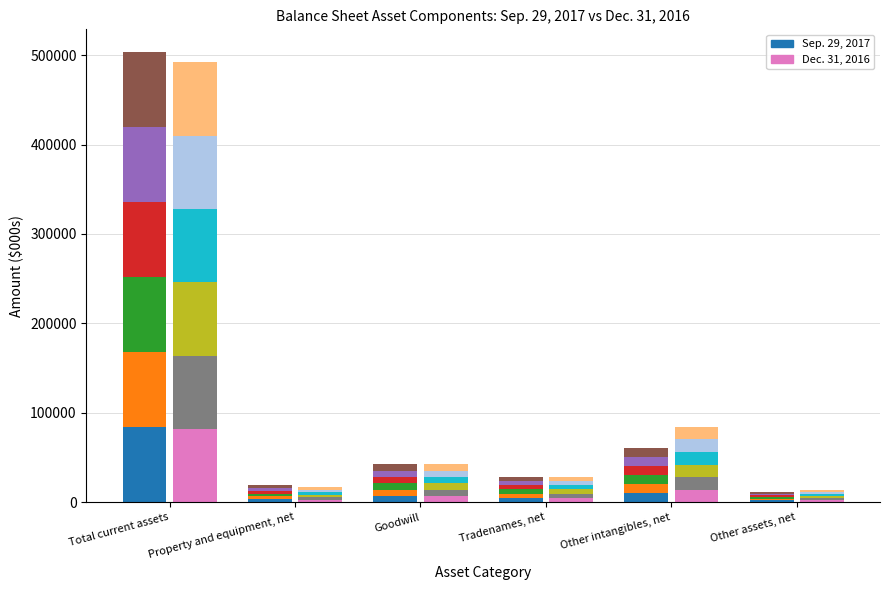

What is the highest value of the Dec. 31, 2016 seg1 series?

81971.8